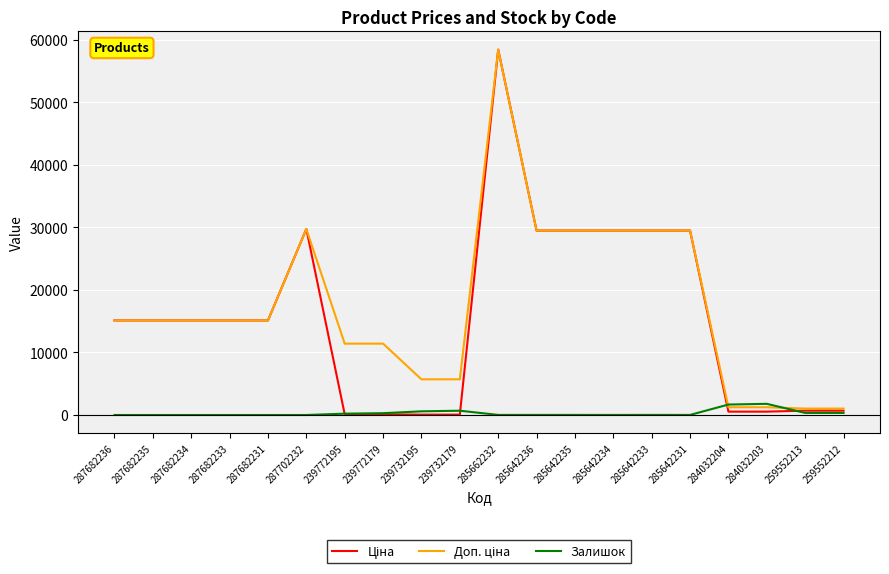

What is the difference between the highest and lowest values at 287682235?

15120.0